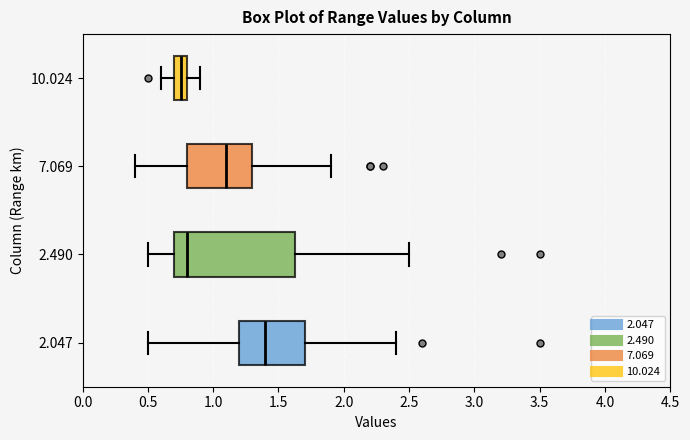

Where is the right edge of the box at y = 7.069 on the x-axis? The values are not printed on the chart, so give them approximately, as read against the axis.

1.30